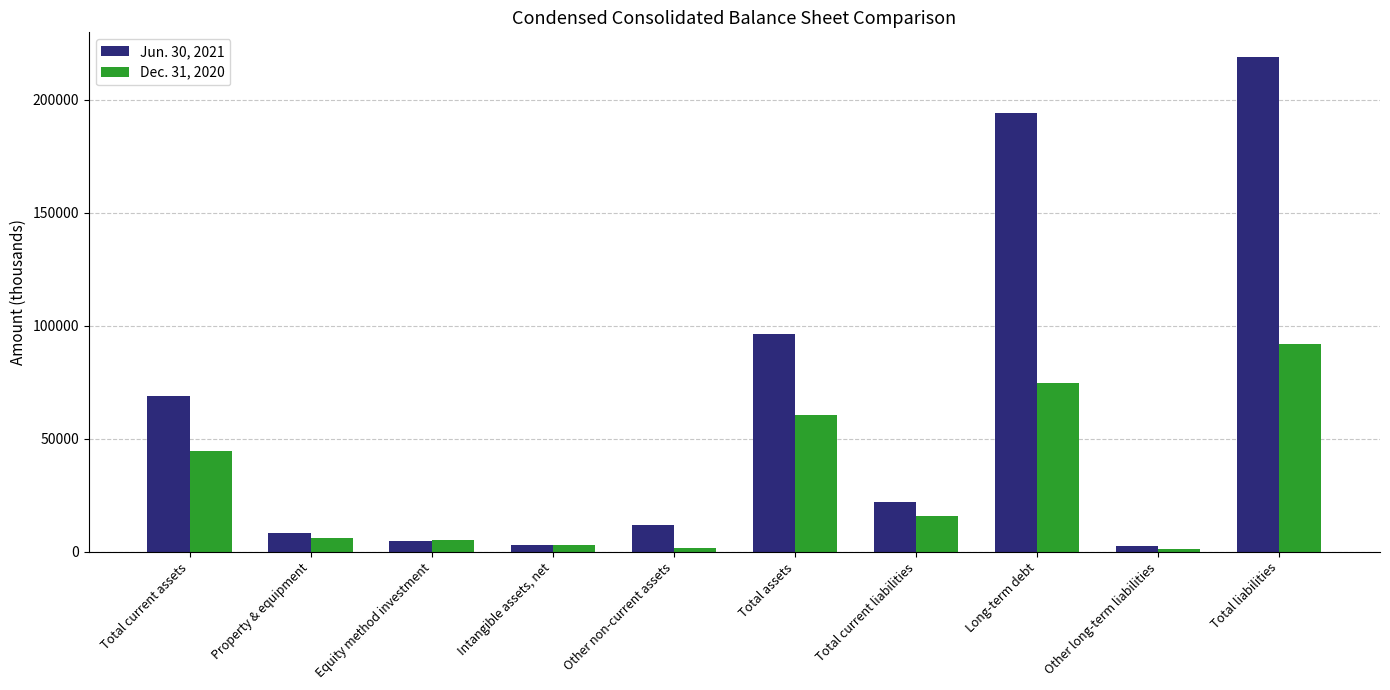

What is the sum of the Jun. 30, 2021 values at Intangible assets, net and Total current liabilities?

24864